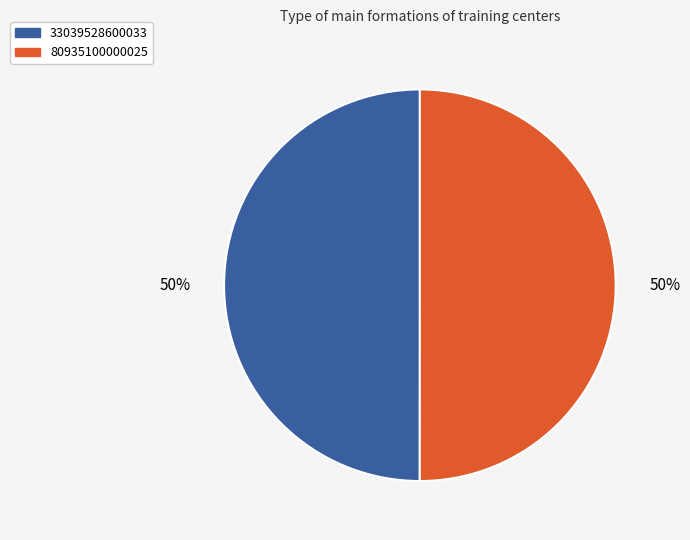

To the nearest percent, what percentage of the pie is 80935100000025?

50%